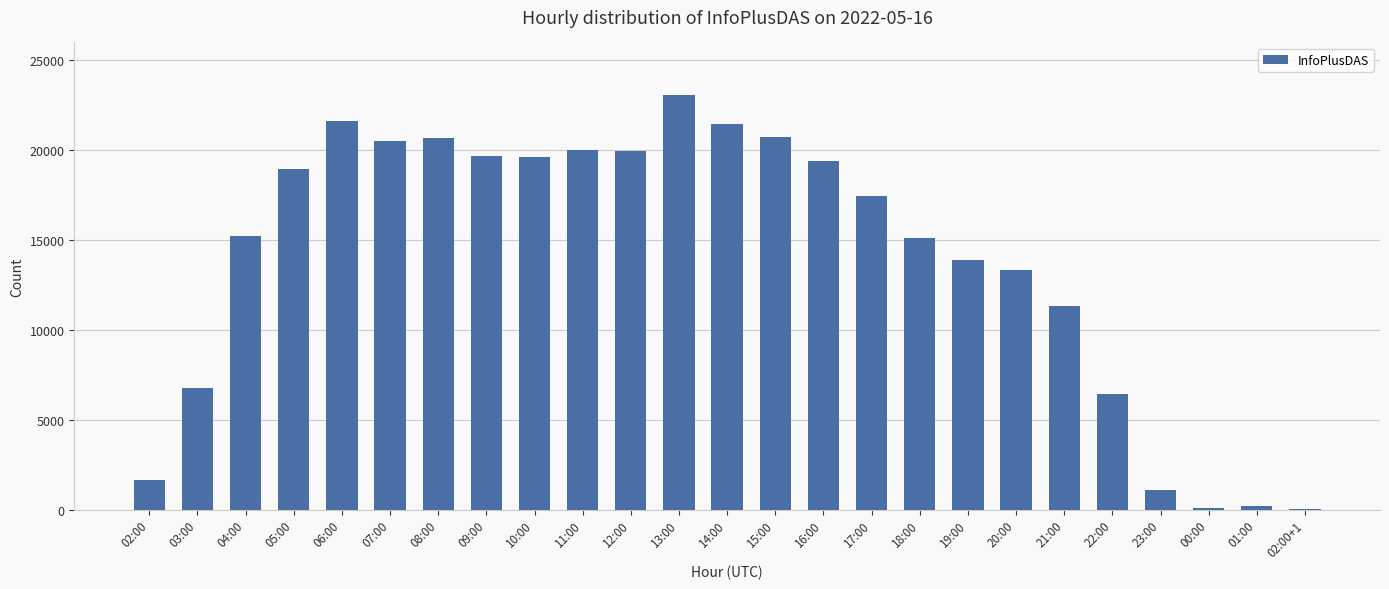

True or false: the data shows 6763 at 03:00.

True